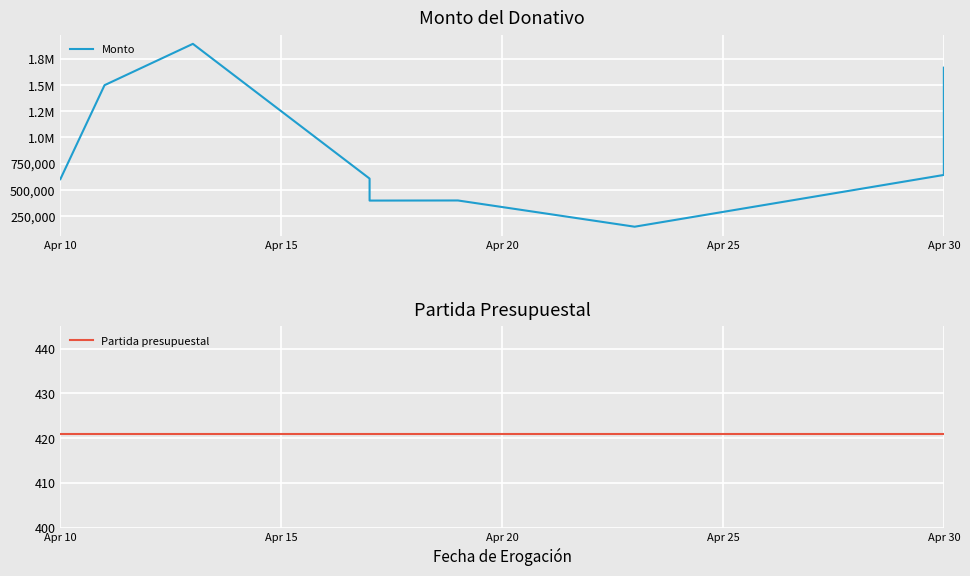

True or false: Partida presupuestal has more than 0 points higher than both neighbors.

False